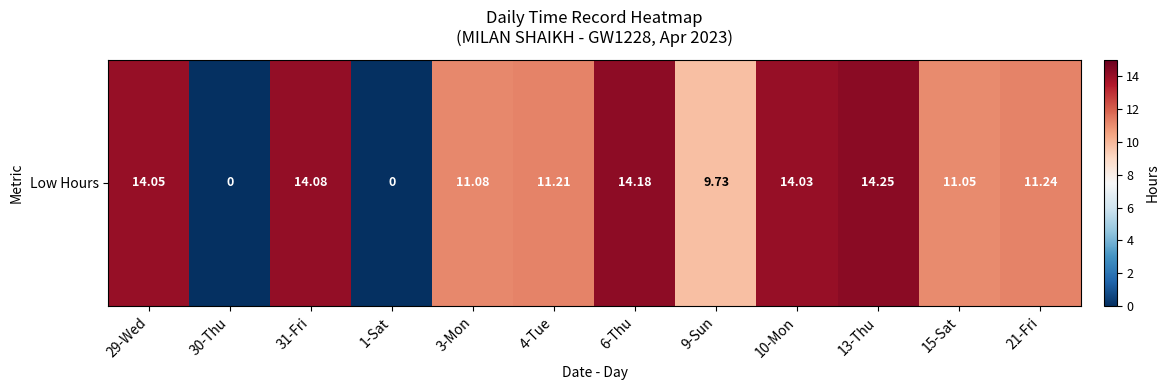

Read the value at 3-Mon.

11.1